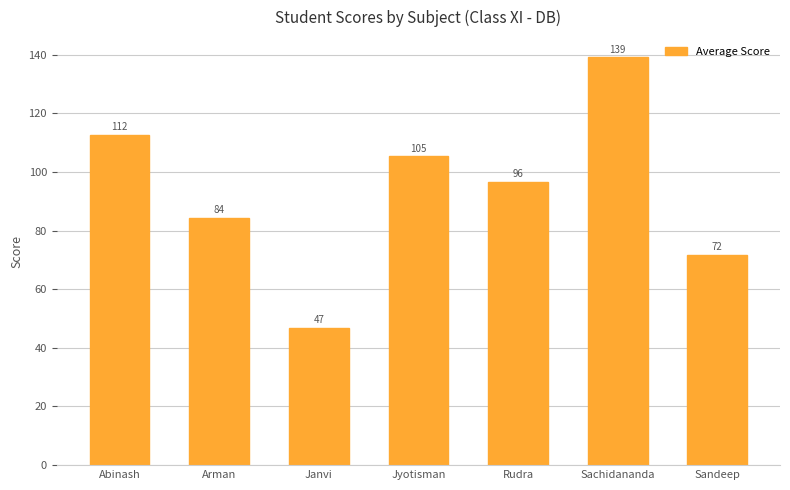

Rank the categories by value from highest to lowest.

Sachidananda, Abinash, Jyotisman, Rudra, Arman, Sandeep, Janvi